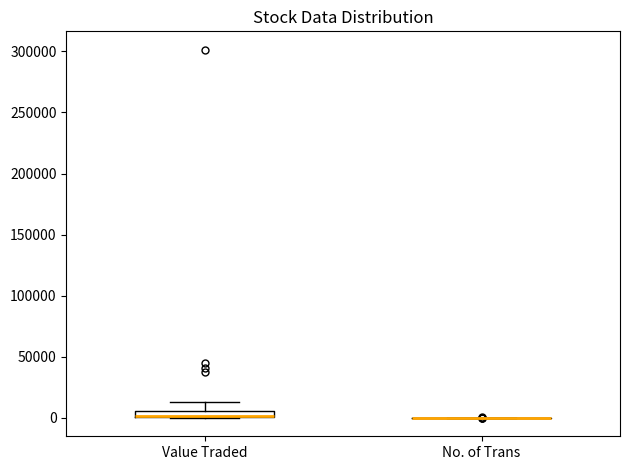

Comparing the boxes themselves (not the whiskers), which one is the tallest?

Value Traded